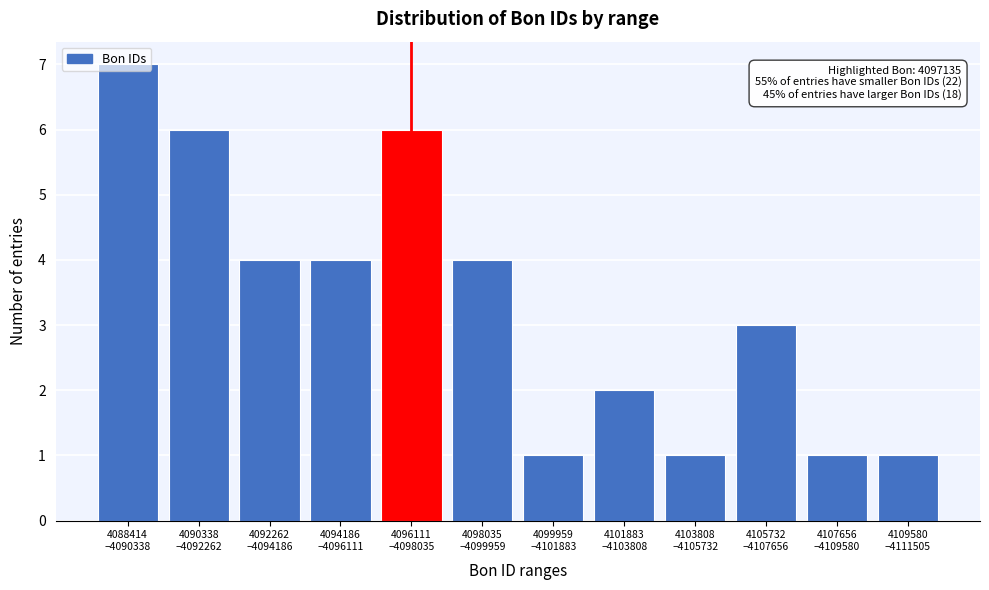

What is the sum of all values?

40